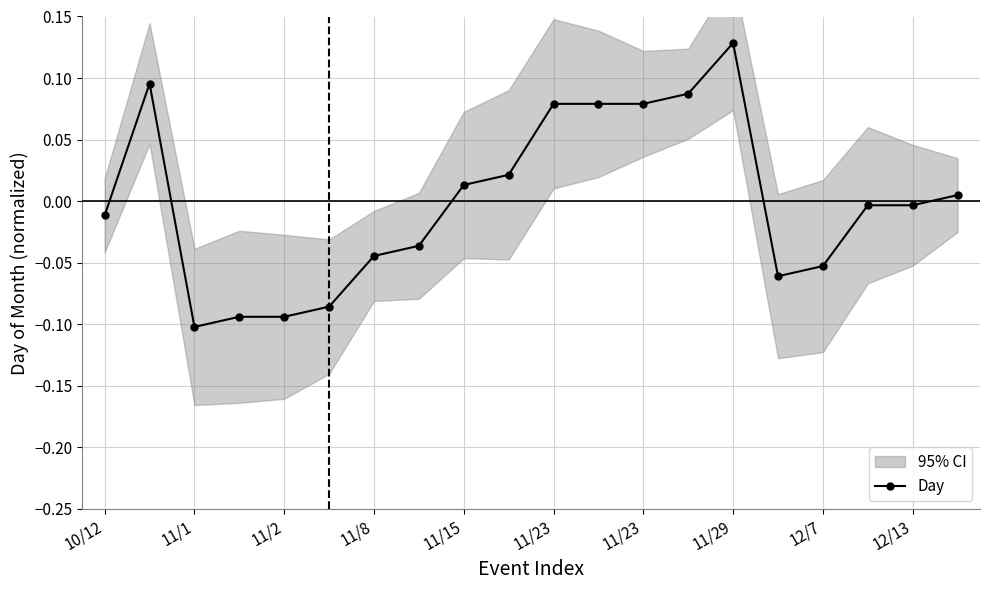

Which category has the highest value across all series?

11/29